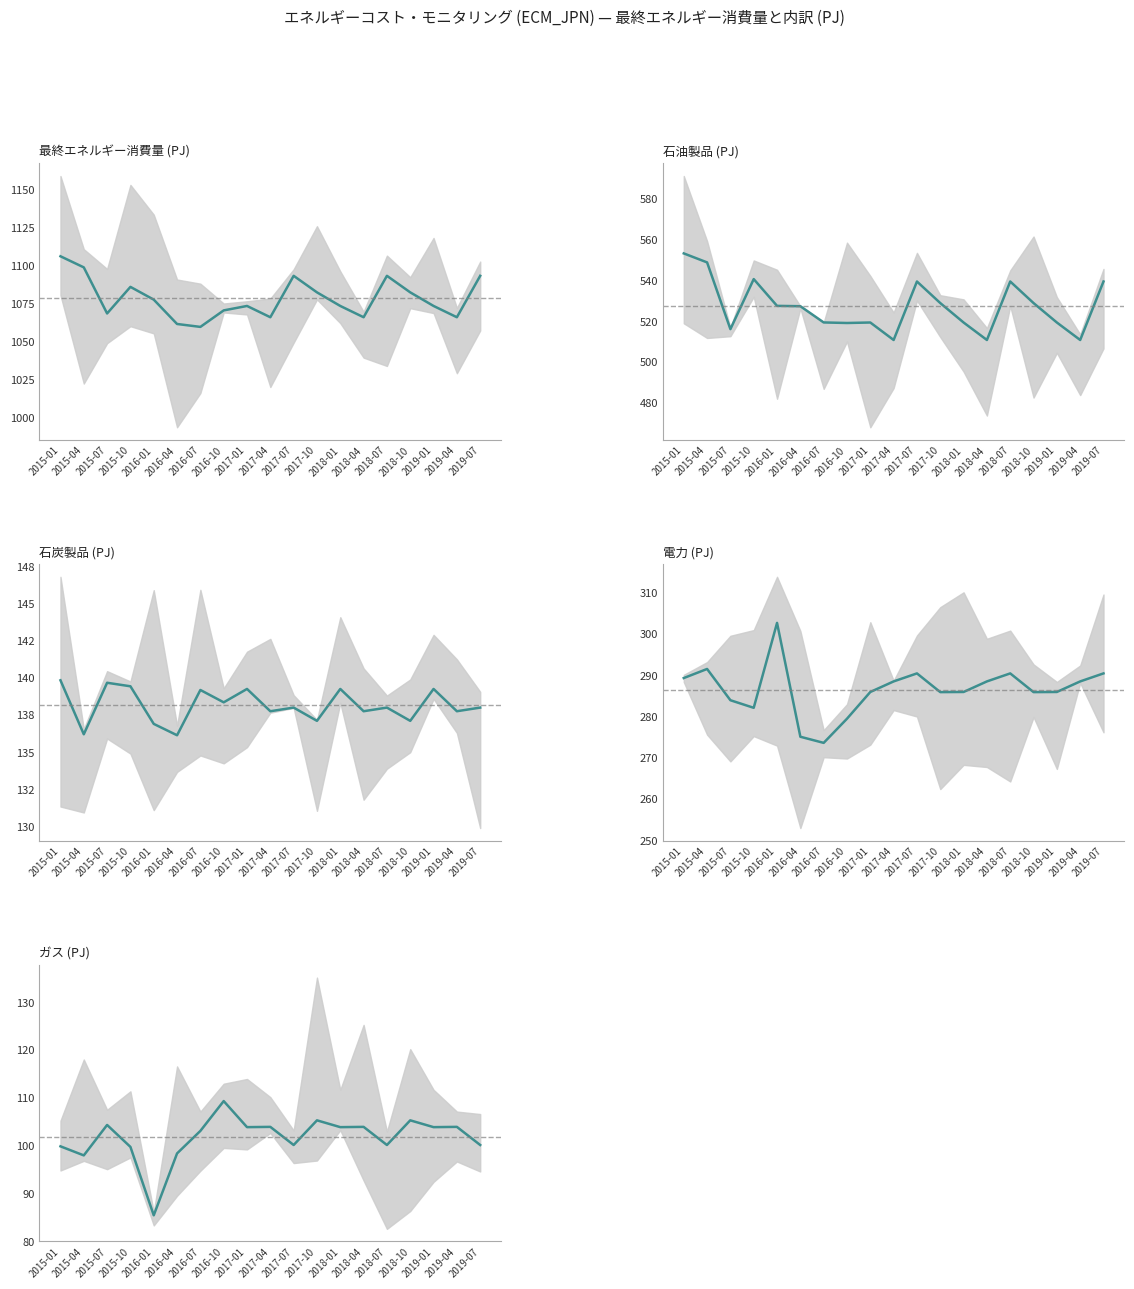

True or false: 電力 and ガス intersect in this chart.

False